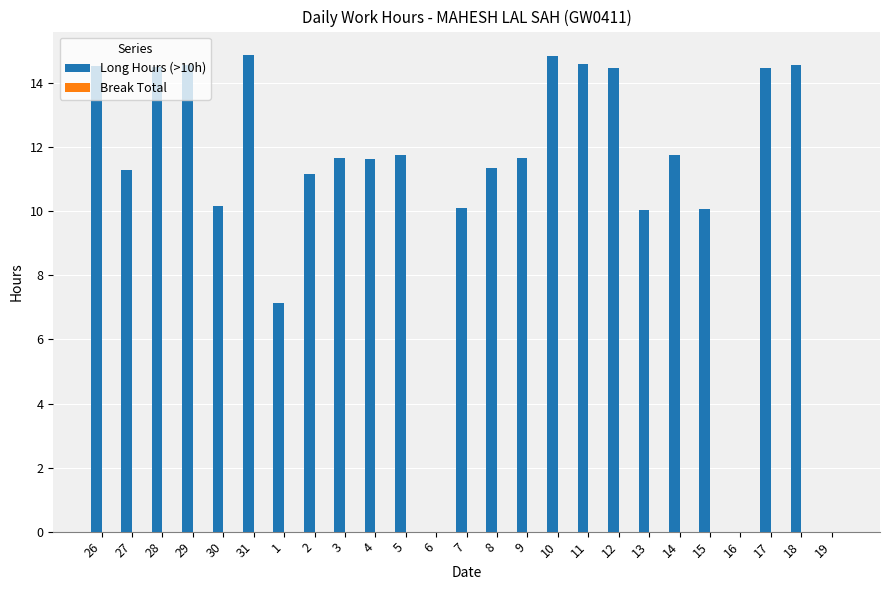

What is the sum of all values?

271.3